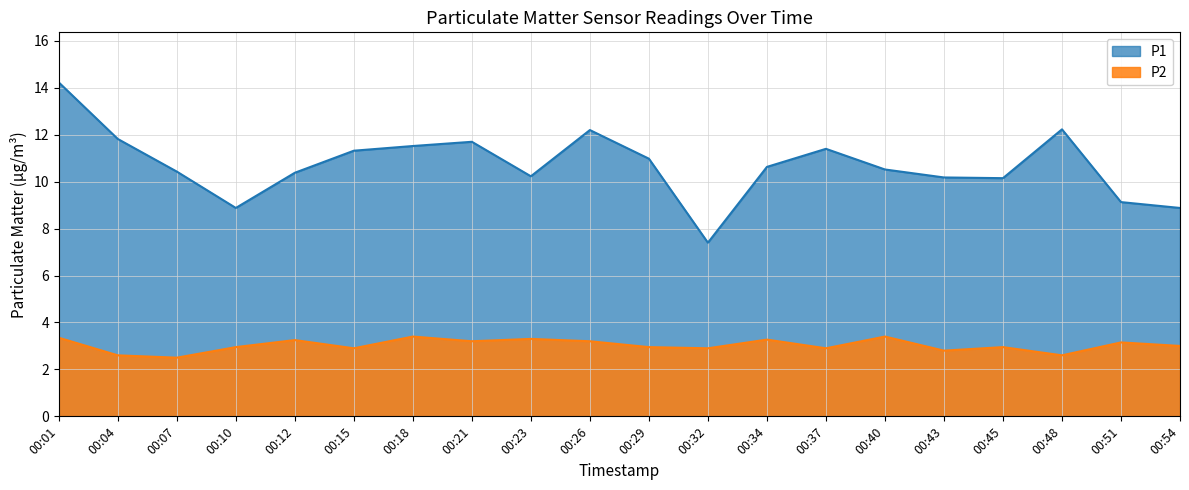

Reading left to right, what are all the values shown in this chart?

P1: 14.2	11.8	10.4	8.9	10.4	11.3	11.5	11.7	10.2	12.2	11.0	7.4	10.6	11.4	10.5	10.2	10.2	12.2	9.1	8.9
P2: 3.4	2.6	2.5	3.0	3.2	2.9	3.4	3.2	3.3	3.2	3.0	2.9	3.3	2.9	3.4	2.8	3.0	2.6	3.1	3.0